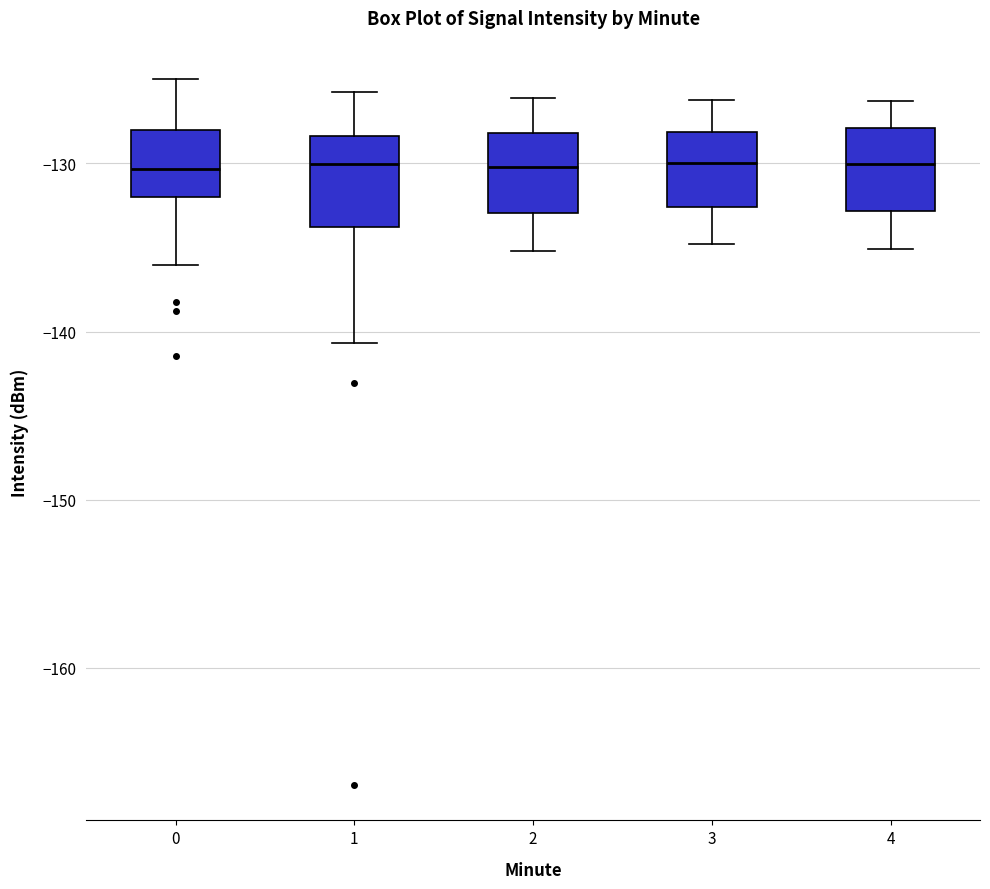

Reading left to right, read every box against the y-axis: the position of its median line, the range the box covers, and the ends of its whiskers. The values are not printed on the chart, so give them approximately, as read against the axis.

0: median -130, box -132 to -128, whiskers -136 to -125
1: median -130, box -134 to -128, whiskers -141 to -126
2: median -130, box -133 to -128, whiskers -135 to -126
3: median -130, box -133 to -128, whiskers -135 to -126
4: median -130, box -133 to -128, whiskers -135 to -126